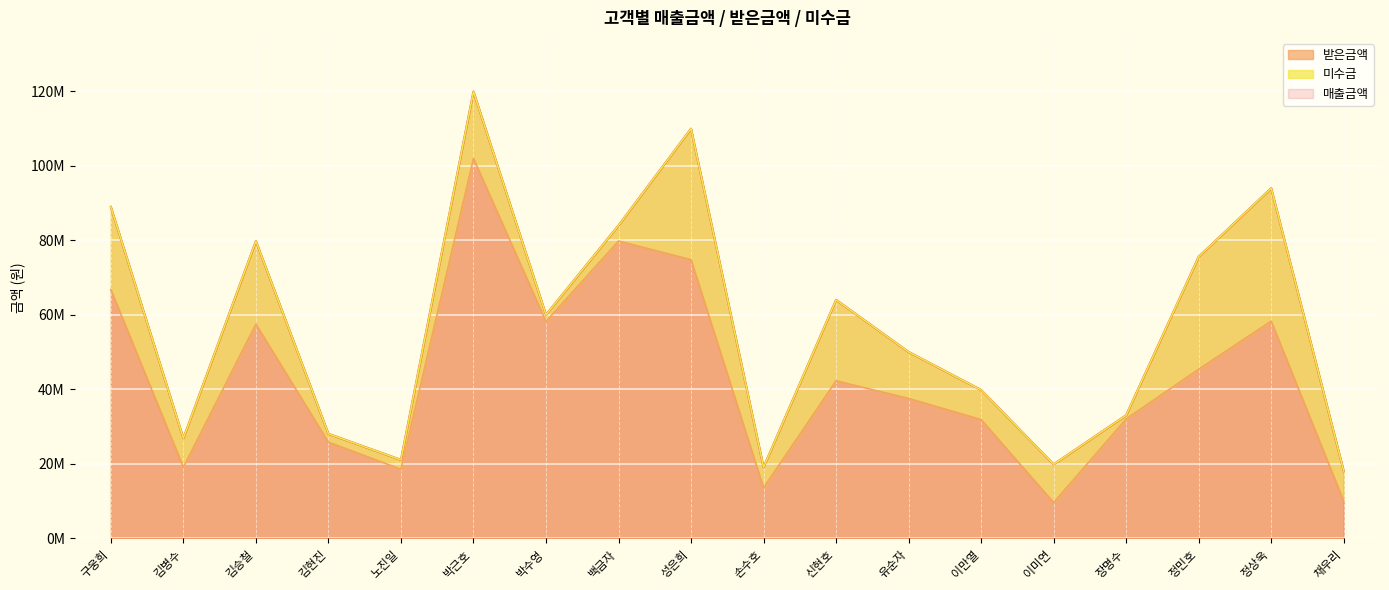

At which category is the sum across all series the highest?

박근호